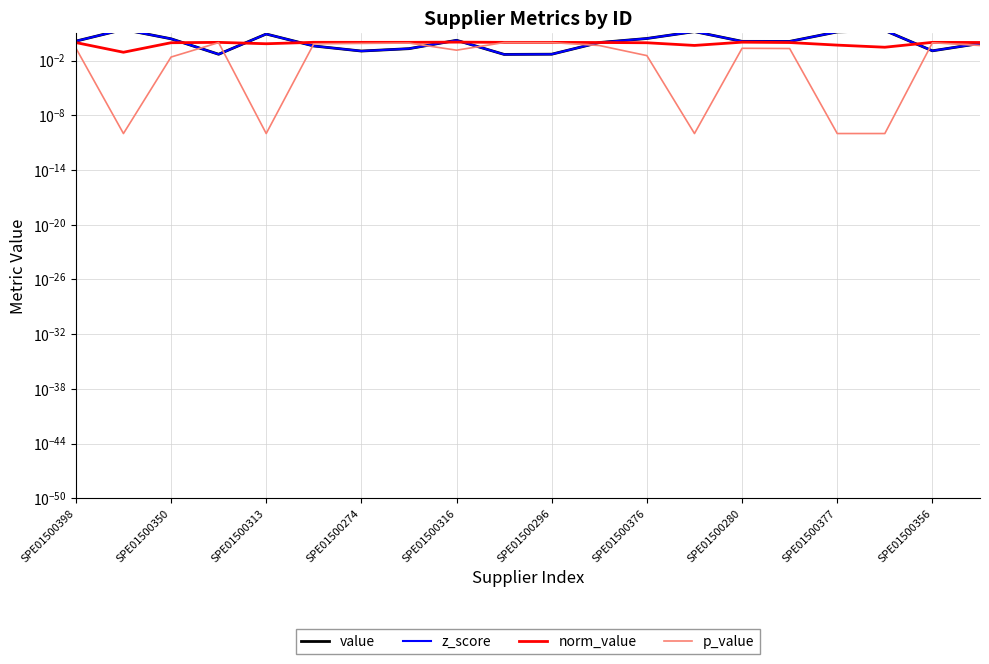

How many values in the z_score series exceed 1?

11